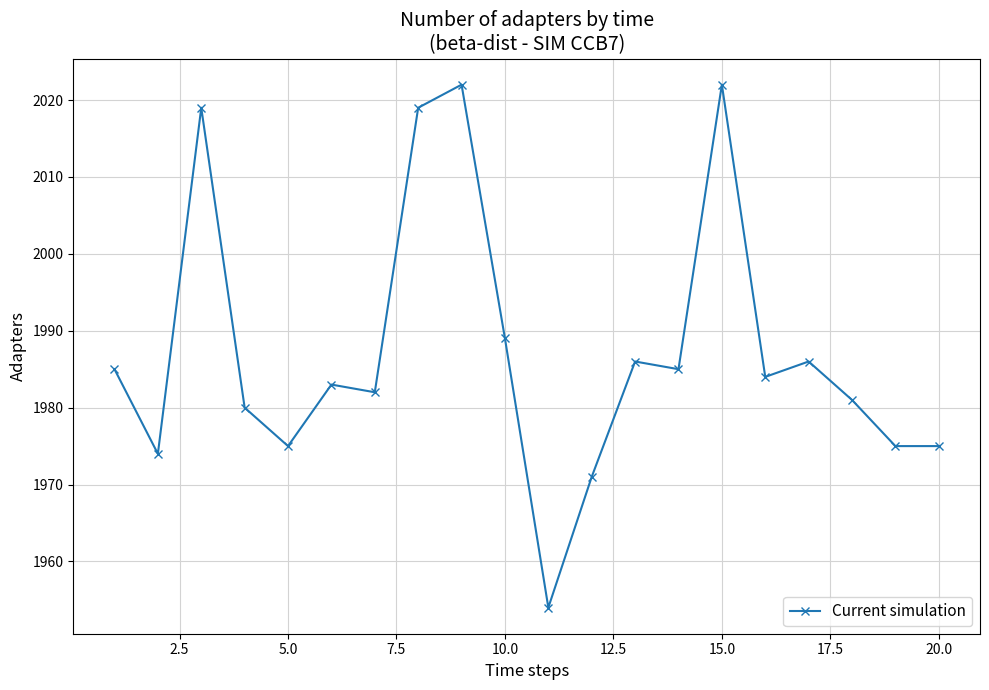

What is the value of the 12th point from the left?

1971